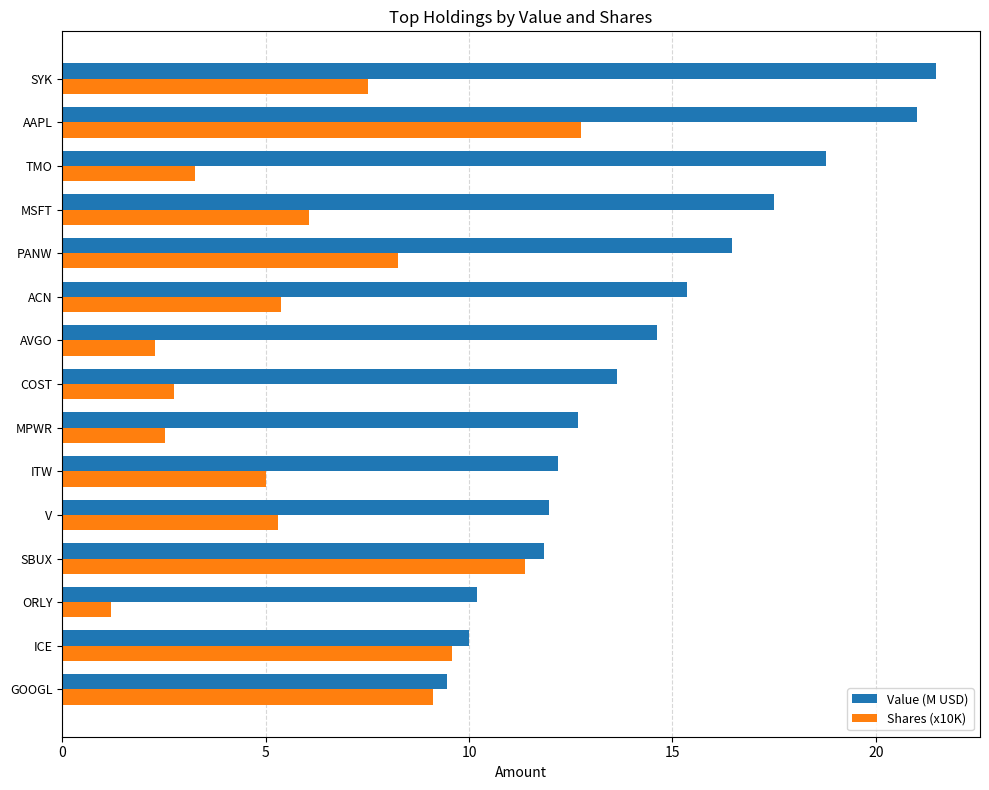

What is the average value of the Value (M USD) series?

14.5